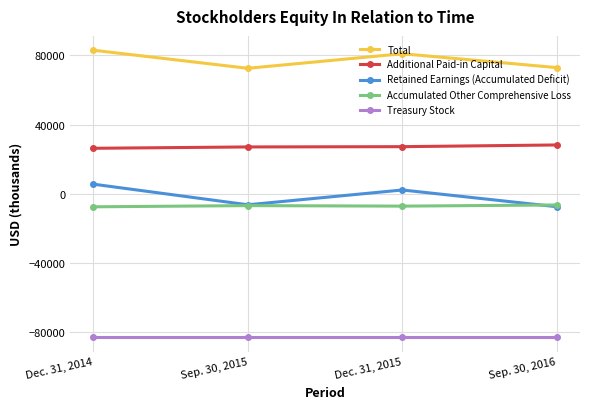

What are all the series names shown in the legend?

Total, Additional Paid-in Capital, Retained Earnings (Accumulated Deficit), Accumulated Other Comprehensive Loss, Treasury Stock